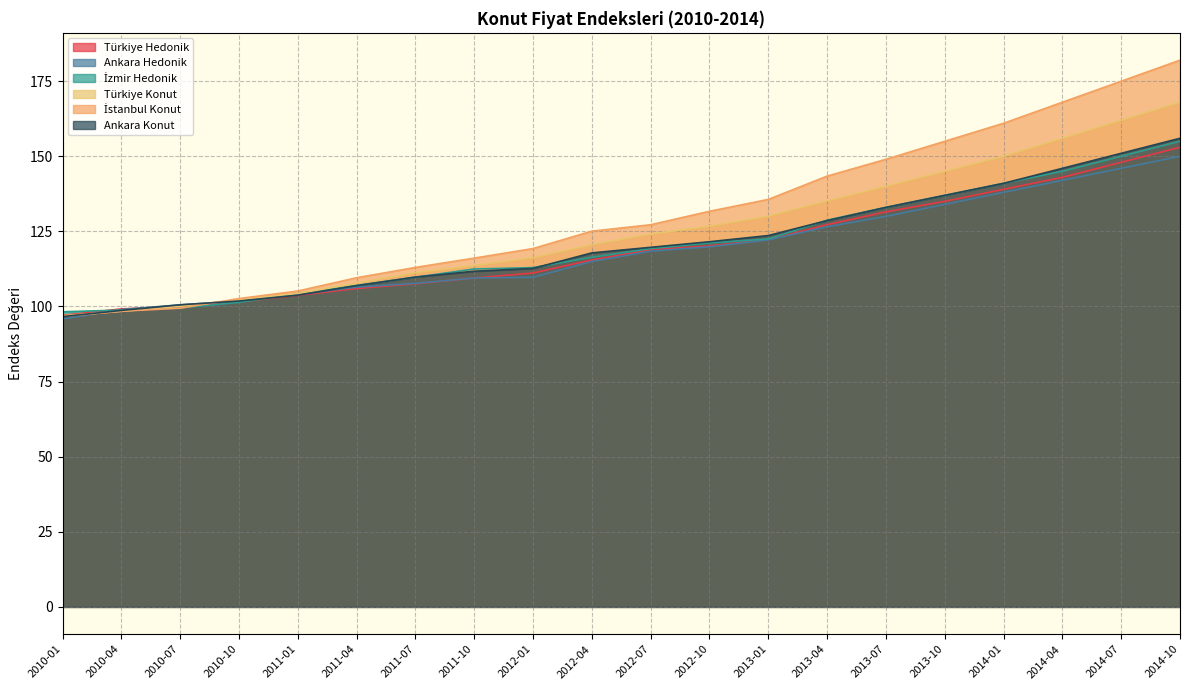

Does the chart display data point markers on the line(s)?

No